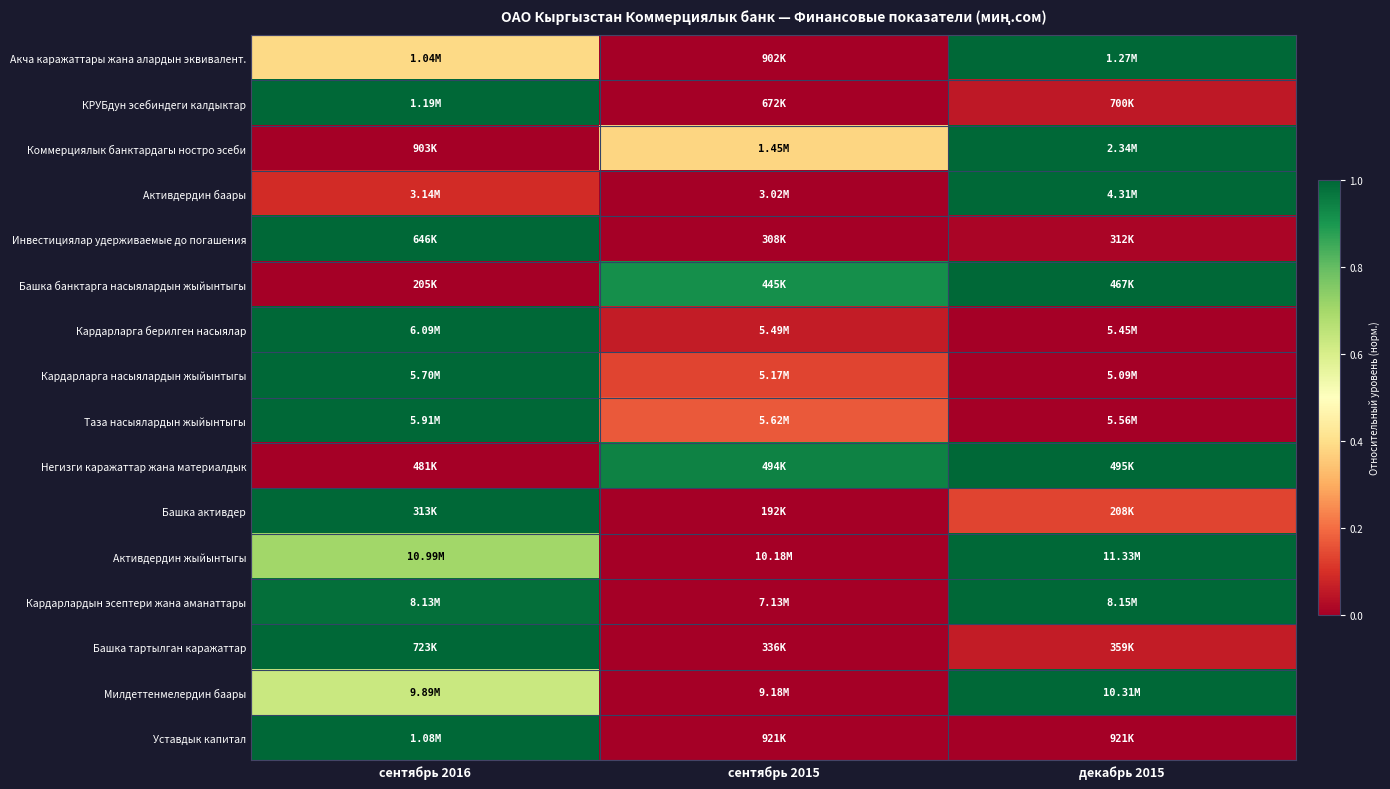

Reading left to right, what are all the values shown in this chart?

Акча каражаттары жана алардын эквивалент.: сентябрь 2016=0.4	сентябрь 2015=0.0	декабрь 2015=1.0
КРУБдун эсебиндеги калдыктар: сентябрь 2016=1.0	сентябрь 2015=0.0	декабрь 2015=0.1
Коммерциялык банктардагы ностро эсеби: сентябрь 2016=0.0	сентябрь 2015=0.4	декабрь 2015=1.0
Активдердин баары: сентябрь 2016=0.1	сентябрь 2015=0.0	декабрь 2015=1.0
Инвестициялар удерживаемые до погашения: сентябрь 2016=1.0	сентябрь 2015=0.0	декабрь 2015=0.0
Башка банктарга насыялардын жыйынтыгы: сентябрь 2016=0.0	сентябрь 2015=0.9	декабрь 2015=1.0
Кардарларга берилген насыялар: сентябрь 2016=1.0	сентябрь 2015=0.1	декабрь 2015=0.0
Кардарларга насыялардын жыйынтыгы: сентябрь 2016=1.0	сентябрь 2015=0.1	декабрь 2015=0.0
Таза насыялардын жыйынтыгы: сентябрь 2016=1.0	сентябрь 2015=0.2	декабрь 2015=0.0
Негизги каражаттар жана материалдык: сентябрь 2016=0.0	сентябрь 2015=0.9	декабрь 2015=1.0
Башка активдер: сентябрь 2016=1.0	сентябрь 2015=0.0	декабрь 2015=0.1
Активдердин жыйынтыгы: сентябрь 2016=0.7	сентябрь 2015=0.0	декабрь 2015=1.0
Кардарлардын эсептери жана аманаттары: сентябрь 2016=1.0	сентябрь 2015=0.0	декабрь 2015=1.0
Башка тартылган каражаттар: сентябрь 2016=1.0	сентябрь 2015=0.0	декабрь 2015=0.1
Милдеттенмелердин баары: сентябрь 2016=0.6	сентябрь 2015=0.0	декабрь 2015=1.0
Уставдык капитал: сентябрь 2016=1.0	сентябрь 2015=0.0	декабрь 2015=0.0